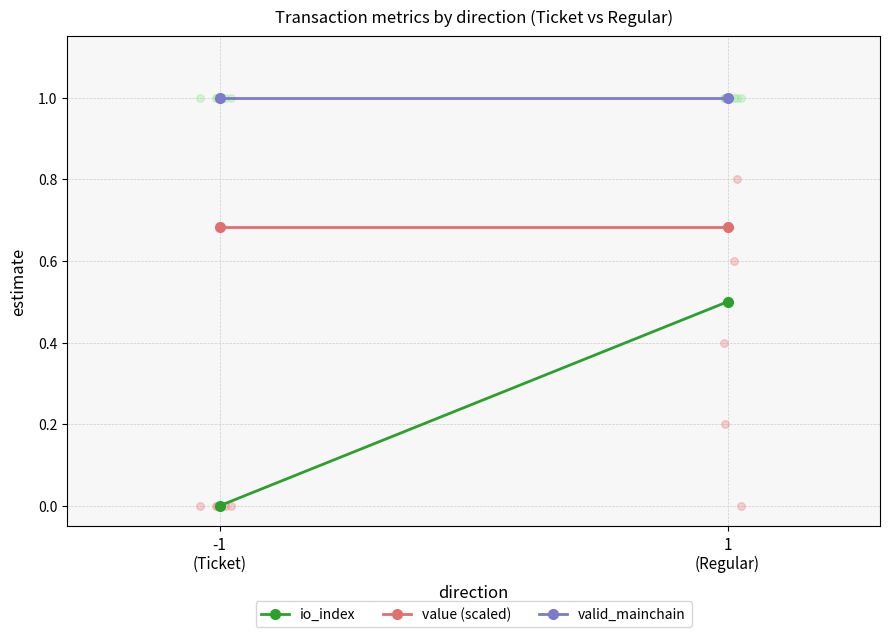

What are all the series names shown in the legend?

io_index, value (scaled), valid_mainchain